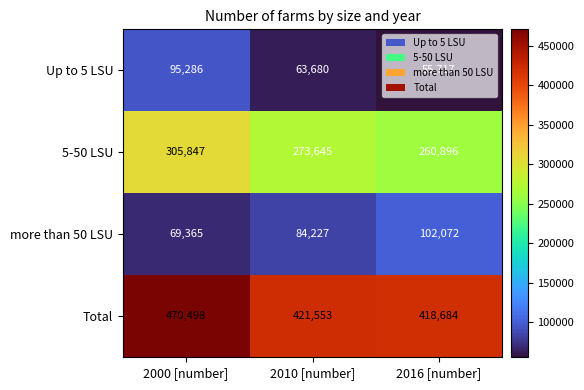

Which series has the widest spread of values?

Total